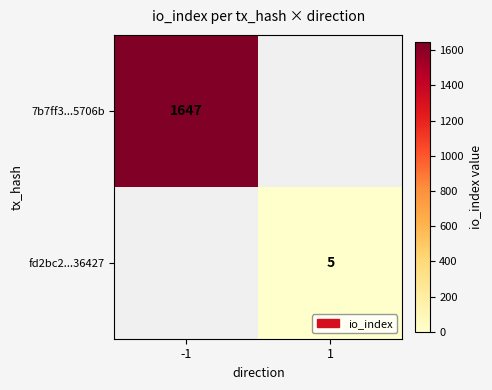

Is it true that 7b7ff3...5706b equals 640 at -1?

False